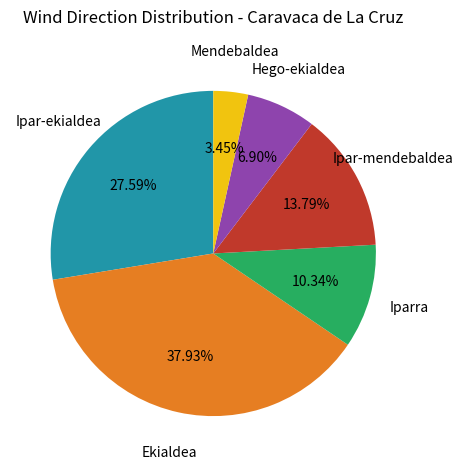

Does Ipar-ekialdea account for over 50% of the chart?

No